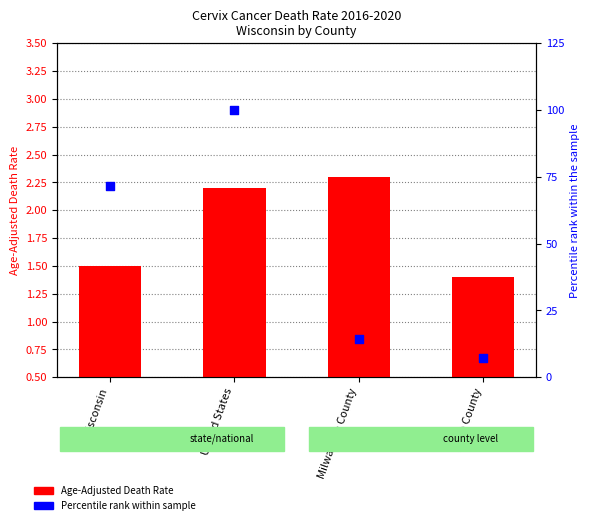

At how many categories does at least one series exceed 52?

2